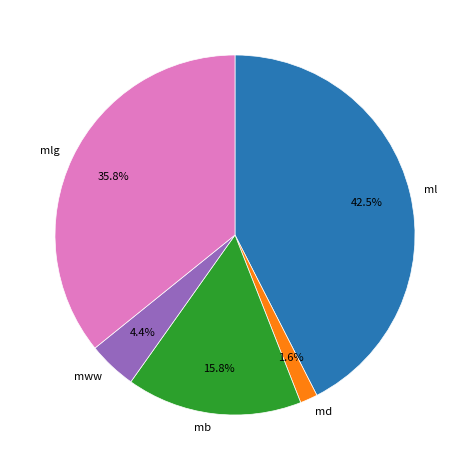

Between mlg and md, which is larger?

mlg